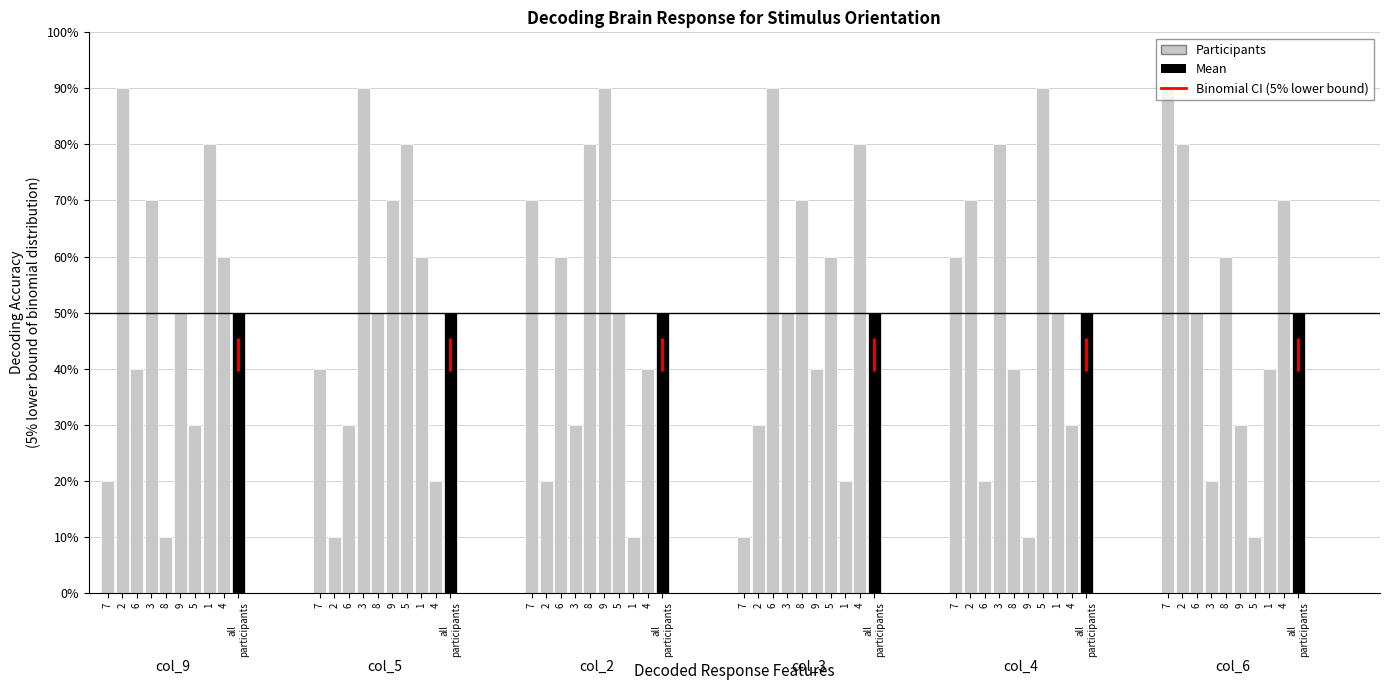

What is the label of the 8th bar from the left?

1